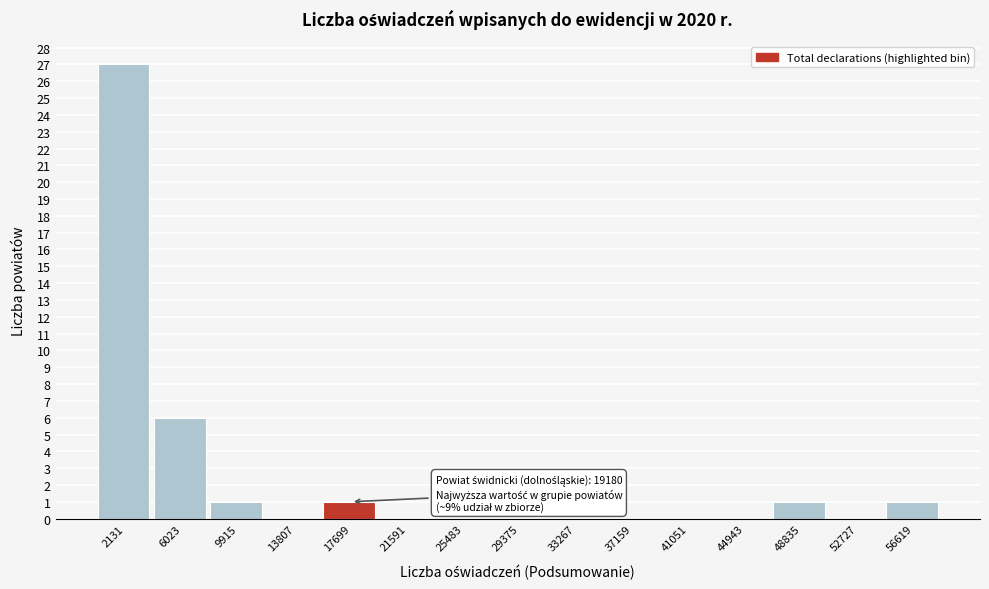

Which range on the x-axis has the tallest bar?

0 to 4000